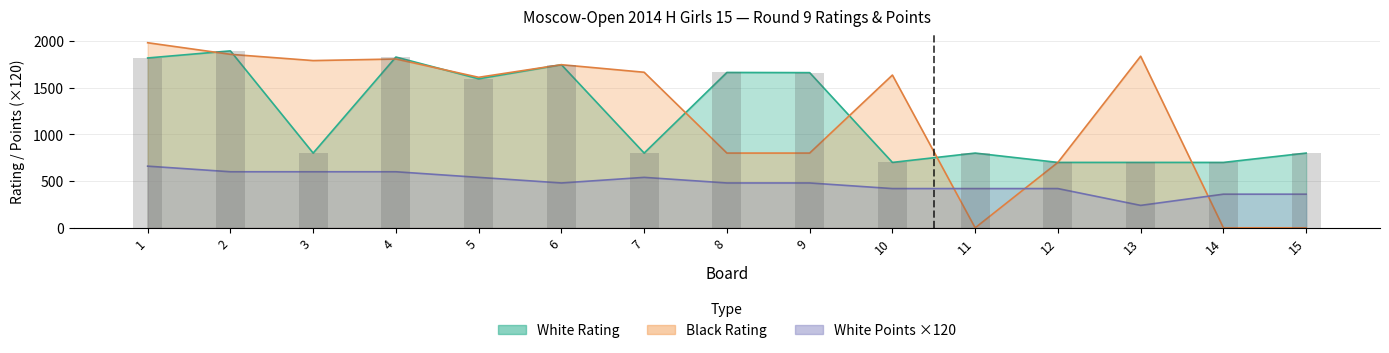

What is the difference between the highest and lowest values at 1?

1321